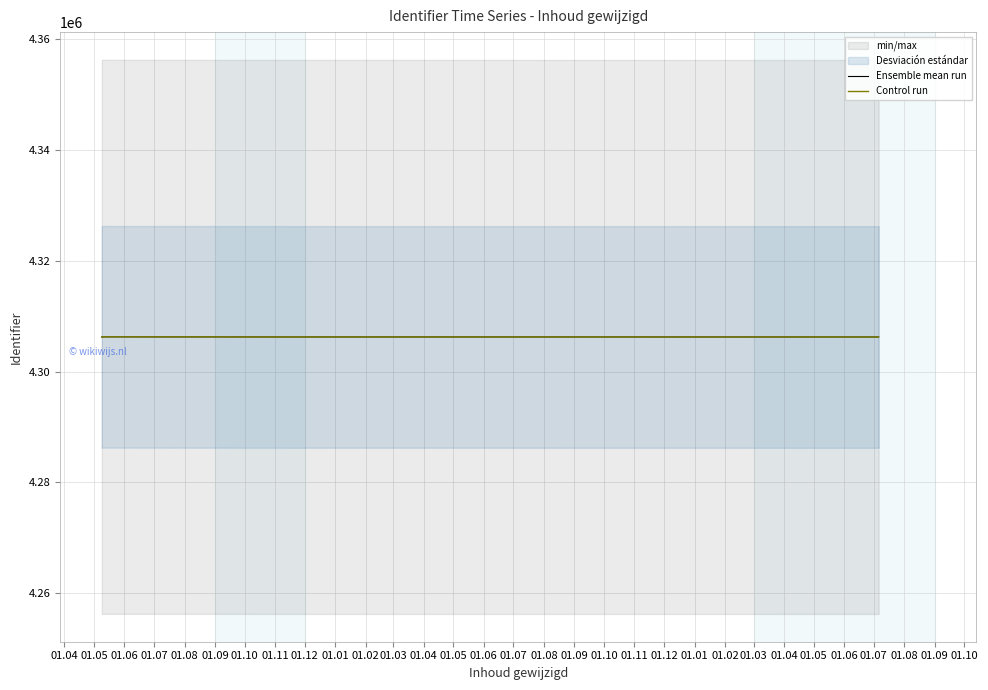

What is the label of the 11th point from the left?

01.02